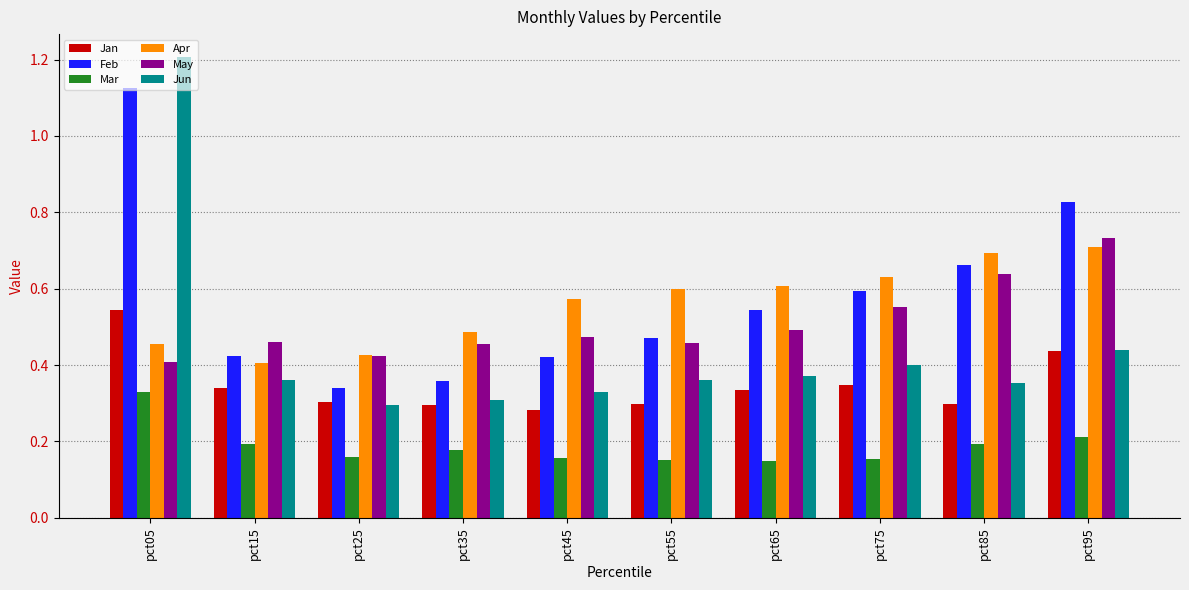

What is the greatest value displayed?

1.2